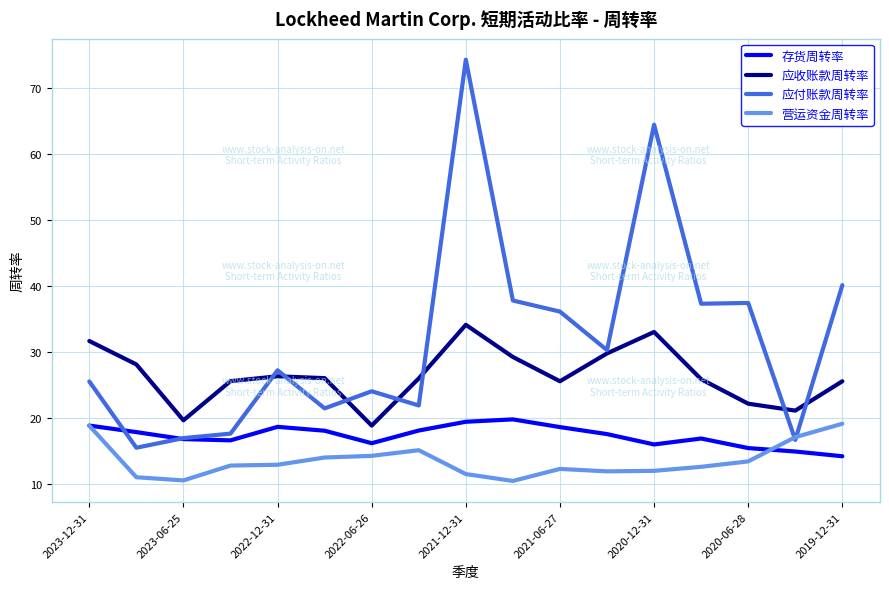

Which series has the widest spread of values?

应付账款周转率